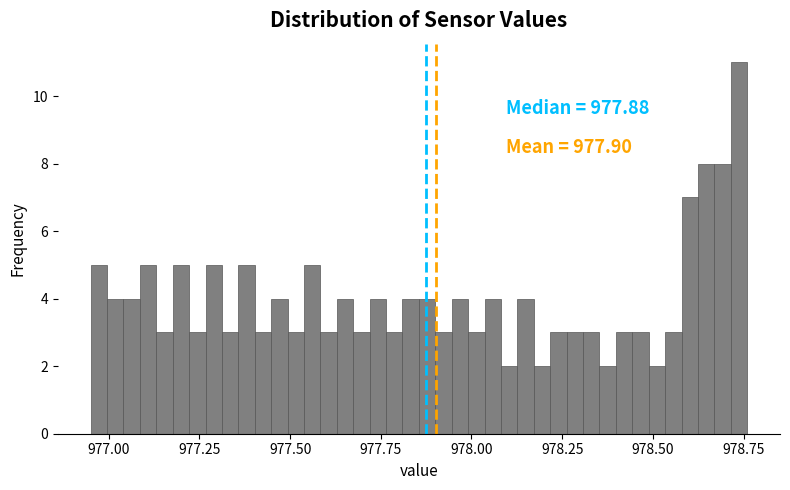

Around what value on the x-axis is the tallest bar? Give the approximate position of its centre, as read against the axis.

978.75